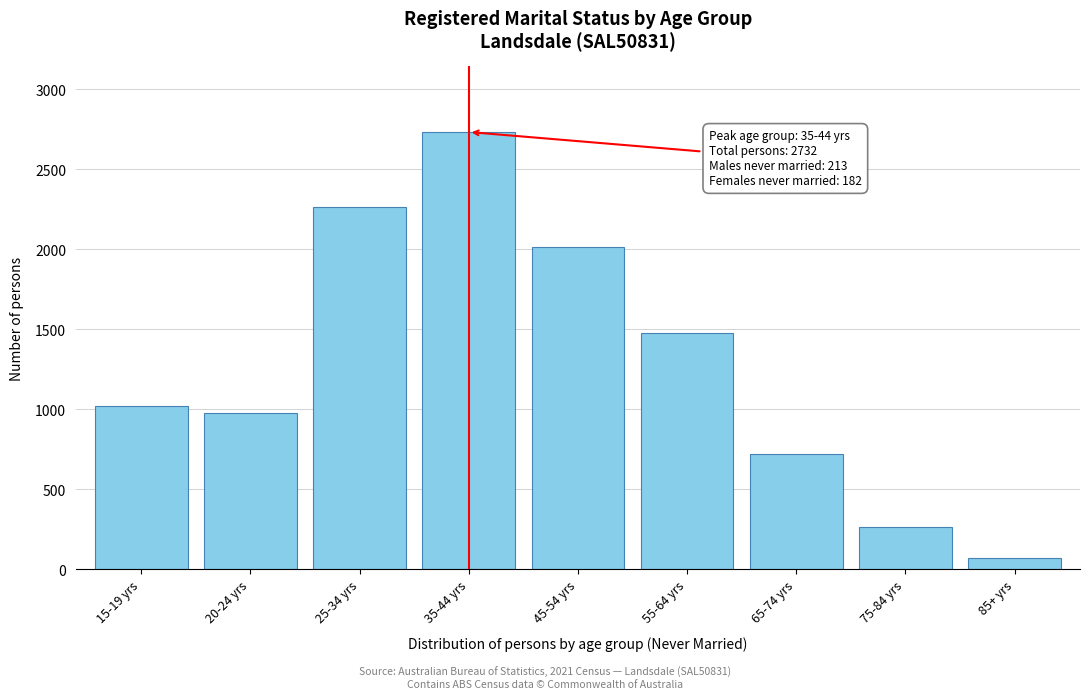

Reading left to right, transcribe all the data shown in this chart.

15-19 yrs=1020	20-24 yrs=973	25-34 yrs=2261	35-44 yrs=2732	45-54 yrs=2011	55-64 yrs=1473	65-74 yrs=720	75-84 yrs=264	85+ yrs=72